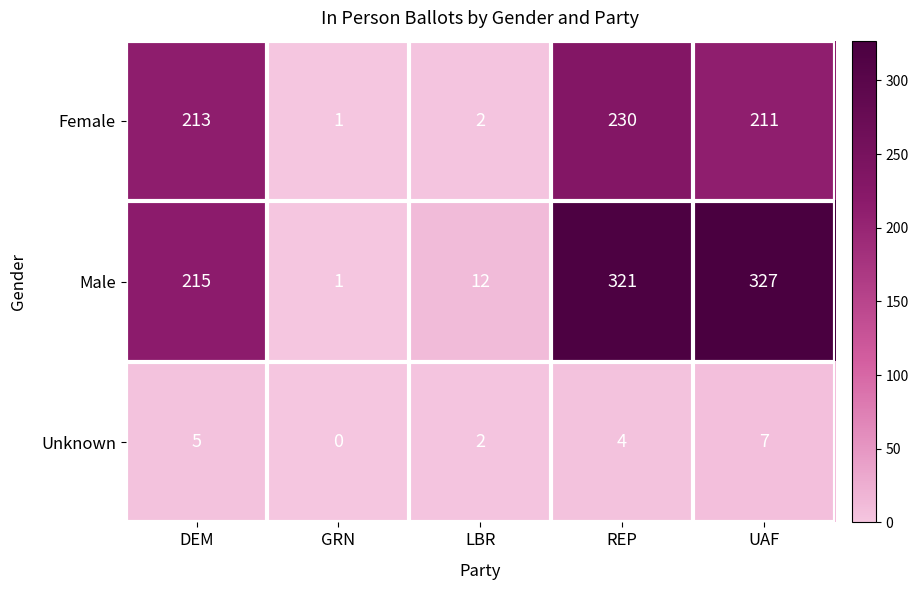

Reading right to left, transcribe all the data shown in this chart.

Female: UAF=211	REP=230	LBR=2	GRN=1	DEM=213
Male: UAF=327	REP=321	LBR=12	GRN=1	DEM=215
Unknown: UAF=7	REP=4	LBR=2	GRN=0	DEM=5